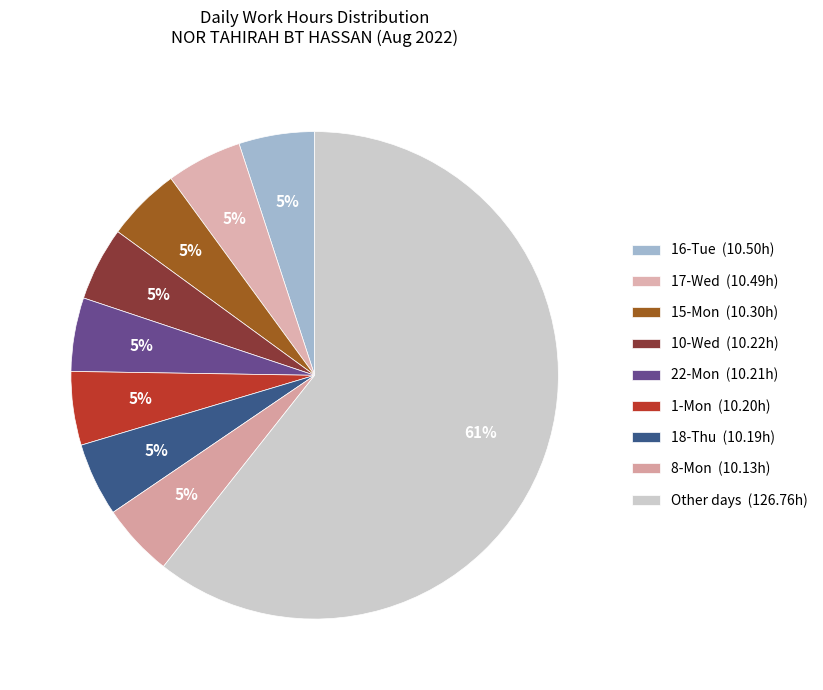

How many segments does this pie chart have?

9